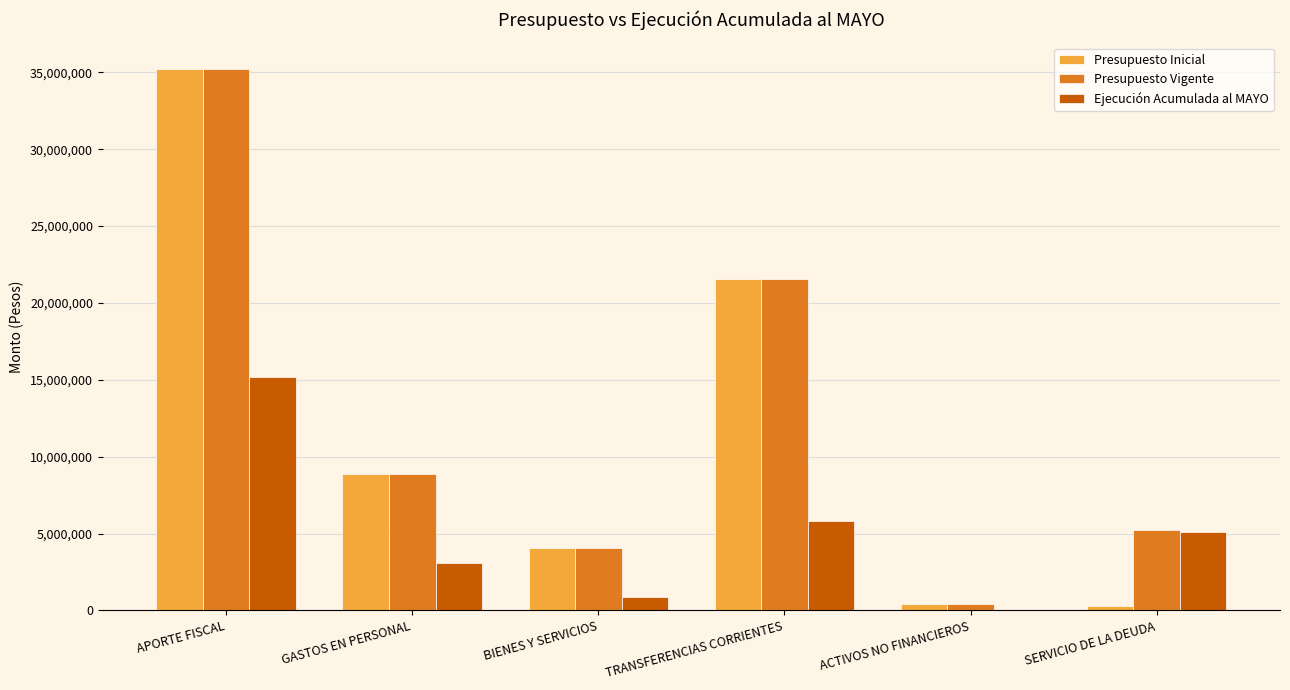

Is the value of Presupuesto Vigente at ACTIVOS NO FINANCIEROS greater than the value of Presupuesto Inicial at GASTOS EN PERSONAL?

No